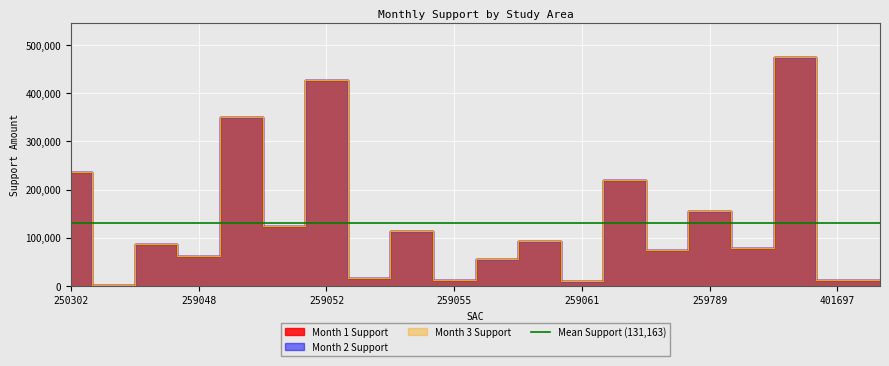

Is it true that Month 2 Support equals 92717 at 259059?

True